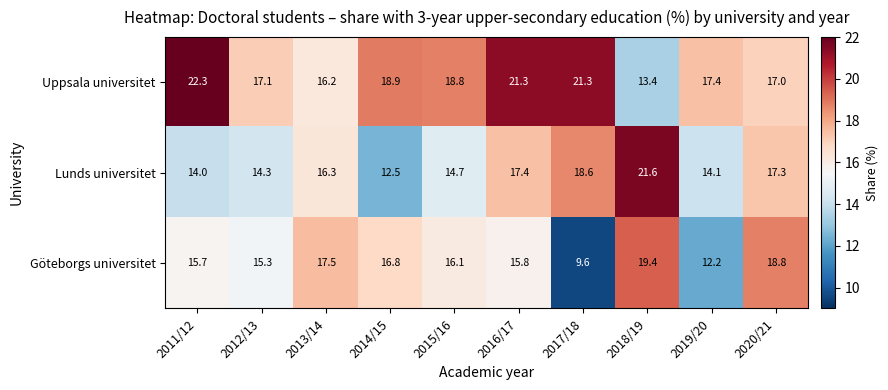

The value of Lunds universitet at 2014/15 is 12.5. True or false?

True